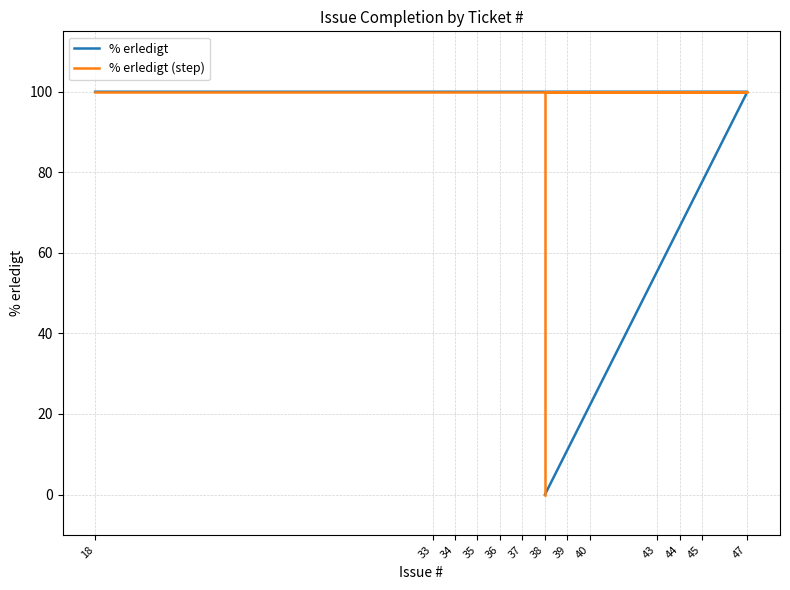

What is the approximate value of % erledigt (step) at 45?

100